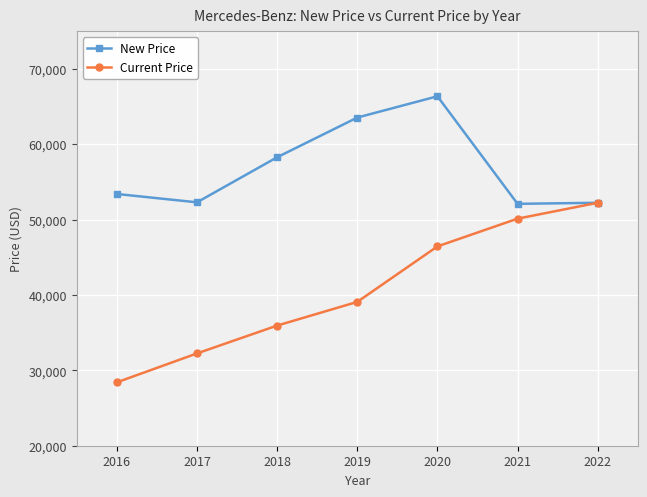

List the labels in order of Current Price value, smallest first.

2016, 2017, 2018, 2019, 2020, 2021, 2022